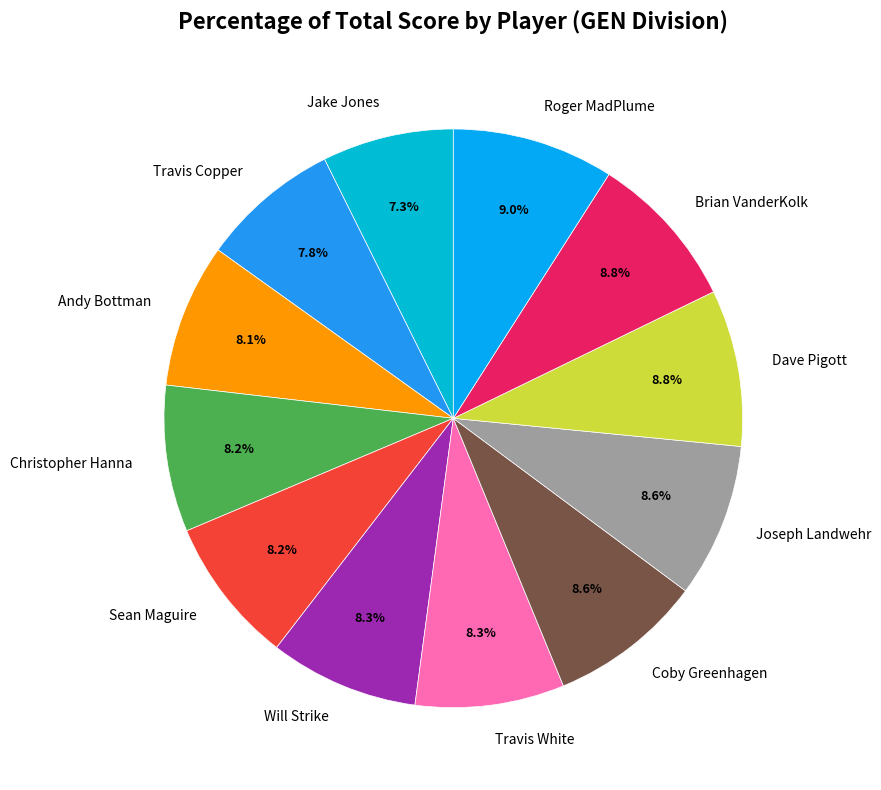

What is the ratio of the value at Roger MadPlume to the value at Joseph Landwehr?

1.0